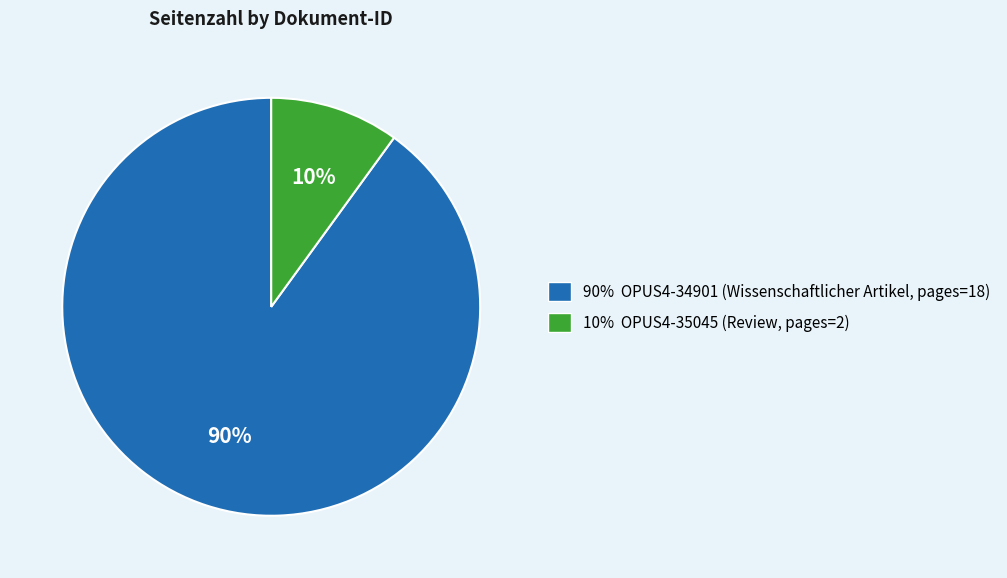

To the nearest percent, what is the average slice percentage?

50%